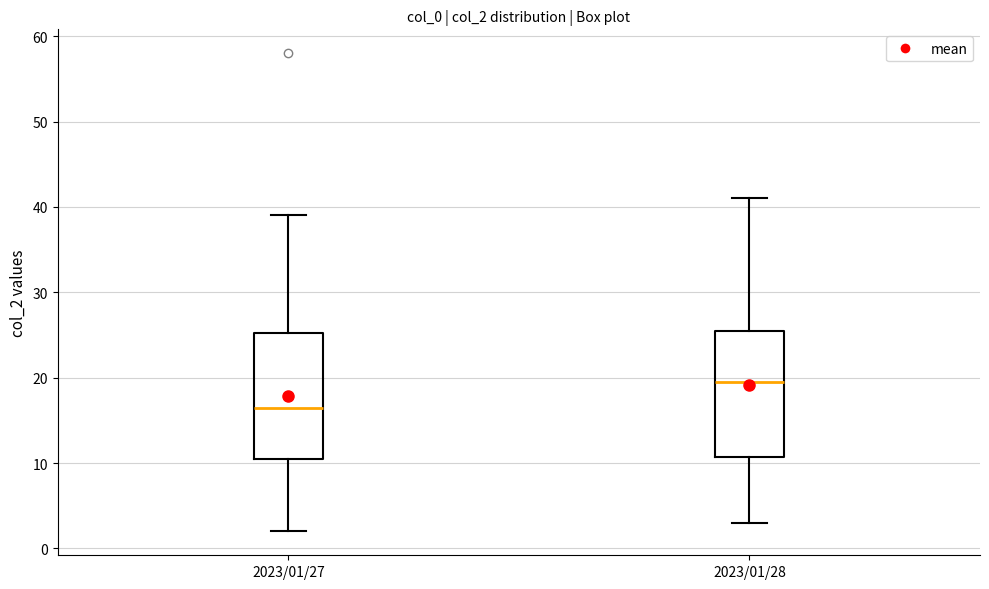

Reading left to right, transcribe this box plot: for each box, give where its median line is, the range the box spans, and where its two whiskers end, as read against the y-axis. The values are not printed on the chart, so give them approximately, as read against the axis.

2023/01/27: median 17, box 11 to 25, whiskers 2 to 39
2023/01/28: median 20, box 11 to 26, whiskers 3 to 41